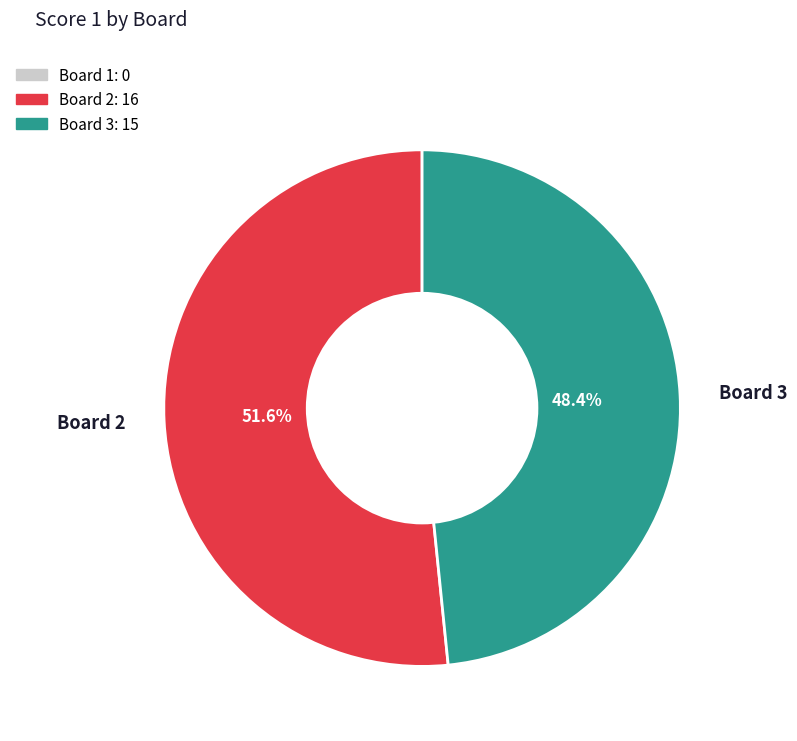

What is the ratio of the value at Board 3 to the value at Board 2?

0.9